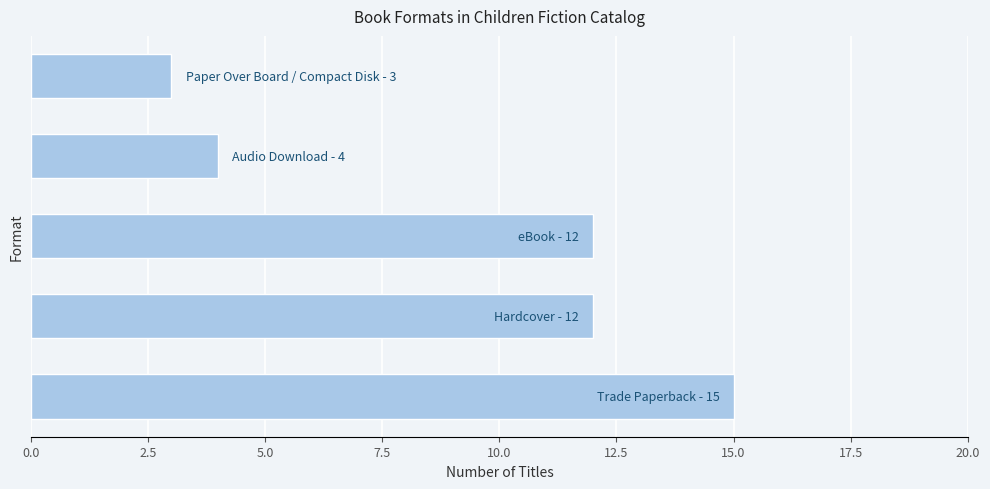

Reading bottom to top, what are all the values shown in this chart?

15	12	12	4	3